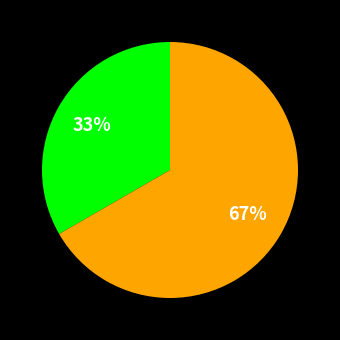

Is there a majority slice in this chart?

Yes